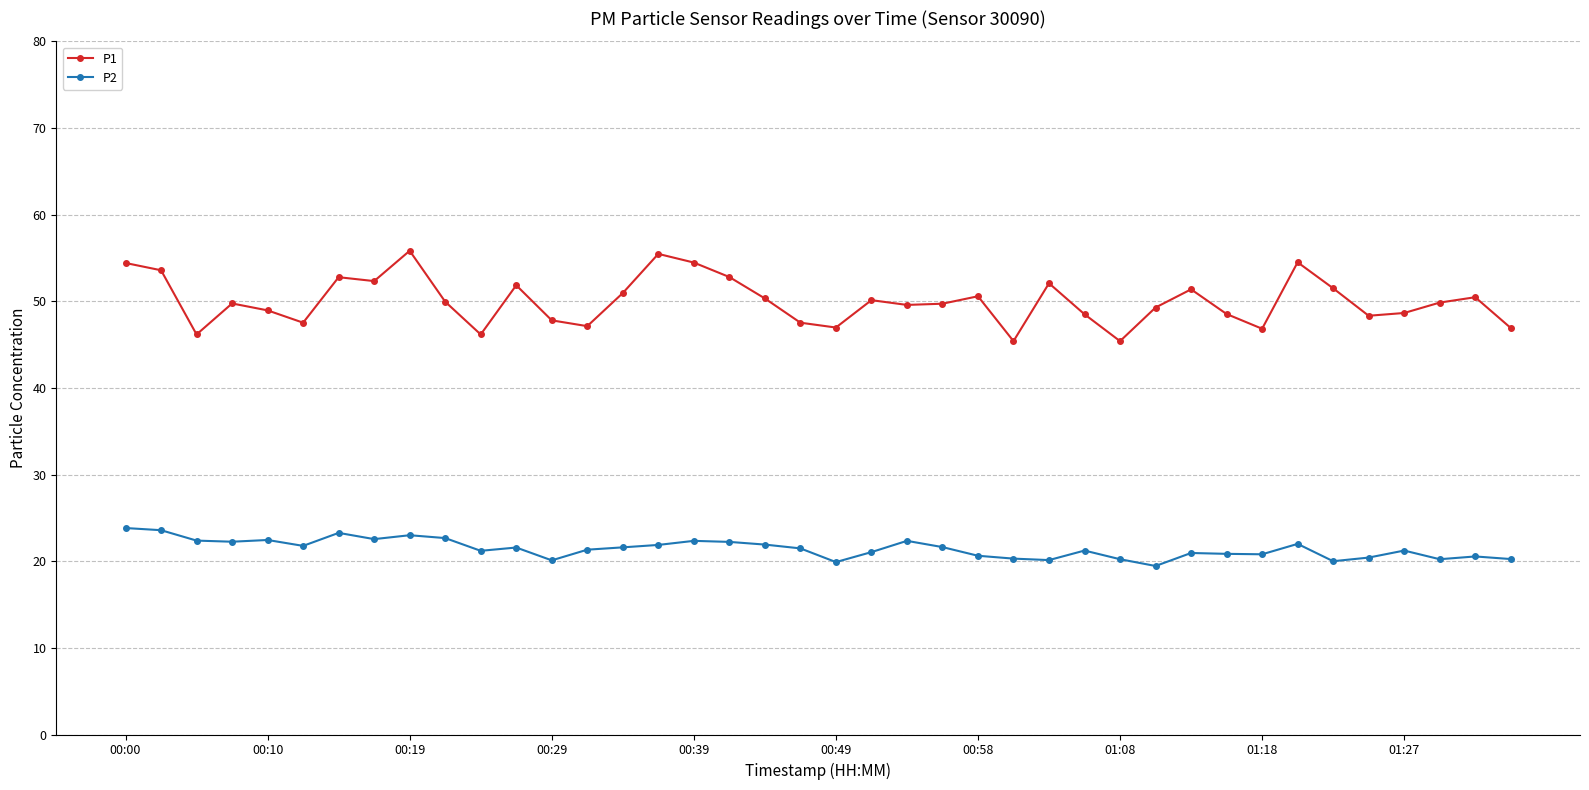

True or false: P1 and P2 intersect in this chart.

False